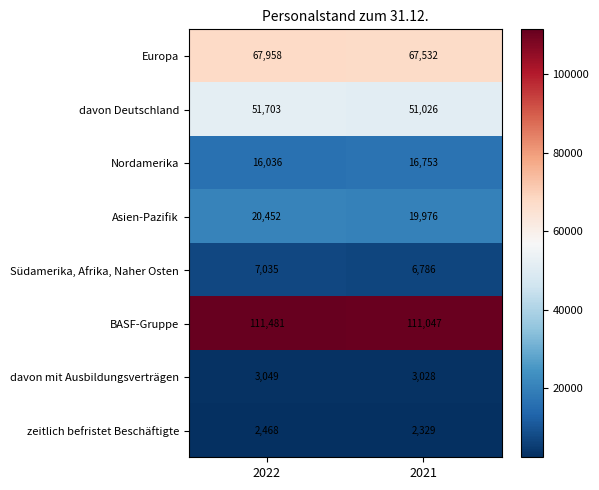

Count the number of categories in the chart.

2